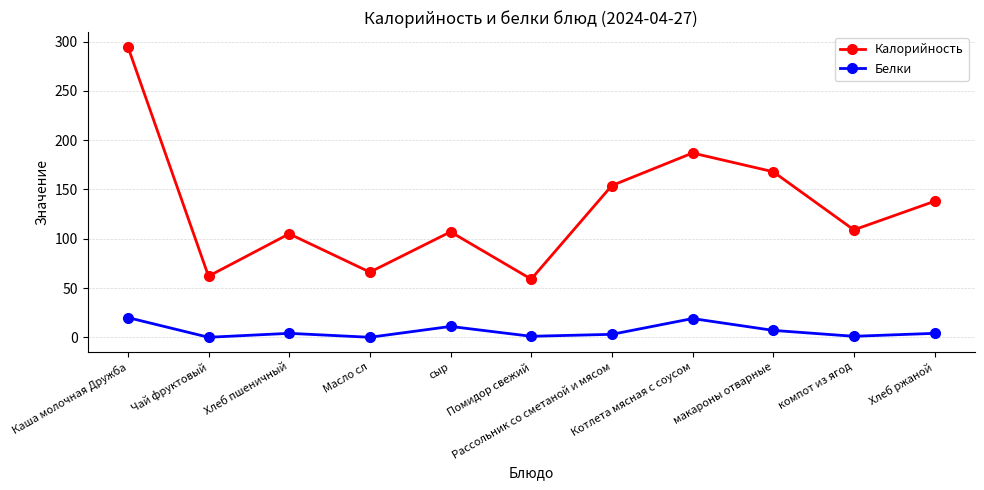

How many interior local peaks does the Калорийность series have?

3